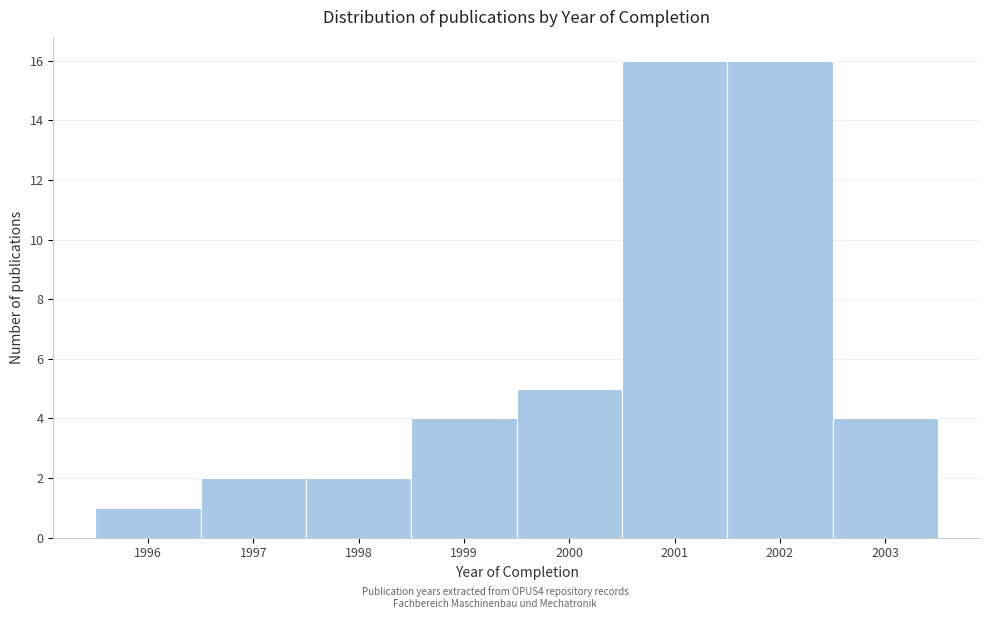

Reading left to right, list every bar in this chart as the range it spans on the x-axis followed by its height. The values are not printed on the chart, so give them approximately, as read against the axis.

1995.5 to 1996.5: 1
1996.5 to 1997.5: 2
1997.5 to 1998.5: 2
1998.5 to 1999.5: 4
1999.5 to 2000.5: 5
2000.5 to 2001.5: 16
2001.5 to 2002.5: 16
2002.5 to 2003.5: 4